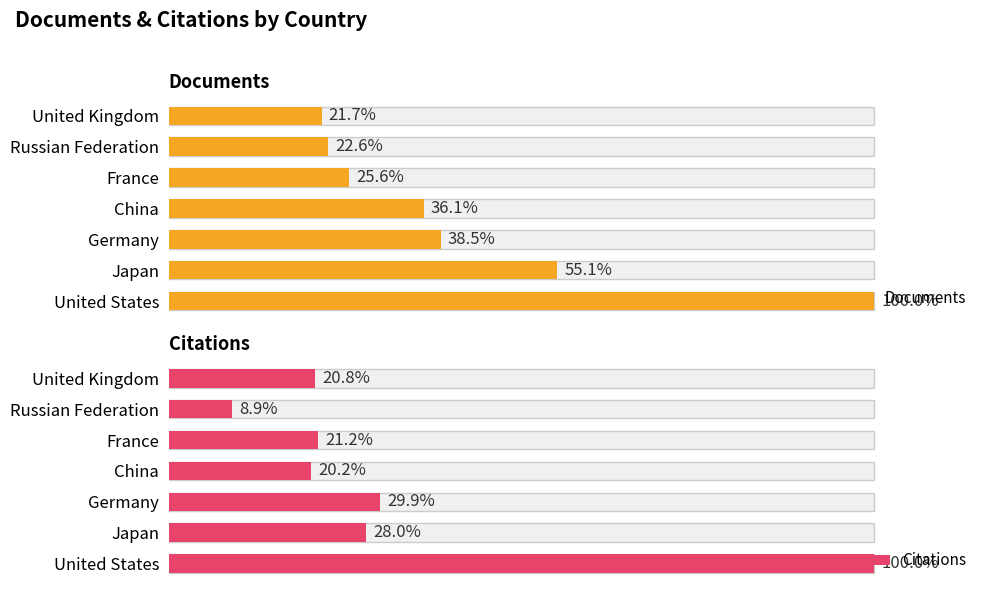

Reading left to right, extract all data points from this chart.

Documents: 26513	14597	10216	9581	6777	5991	5750
Citations: 934558	261619	279777	188796	197940	83494	194385